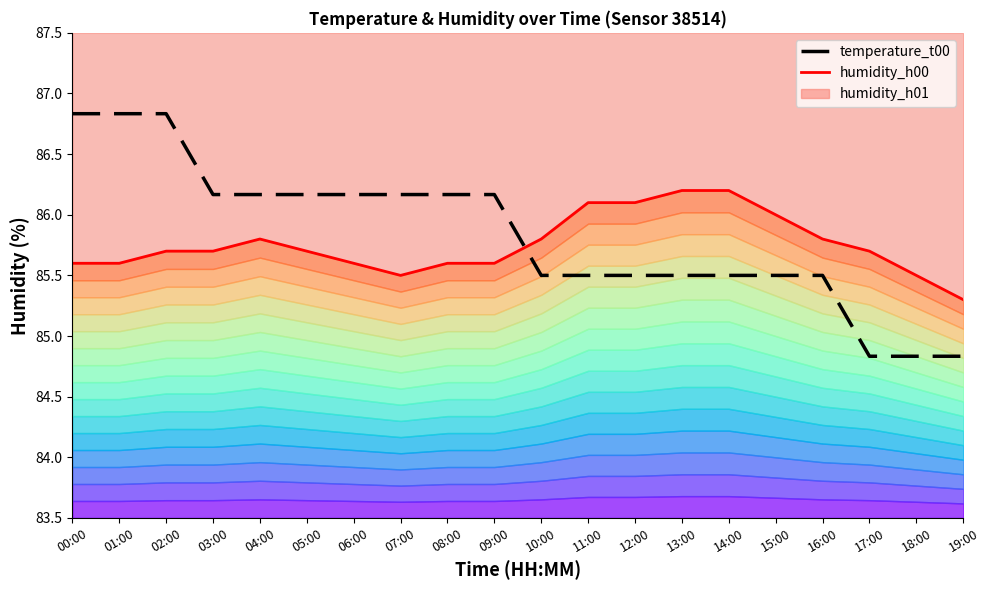

True or false: temperature_t00 has a value of 140.4 at 04:00.

False